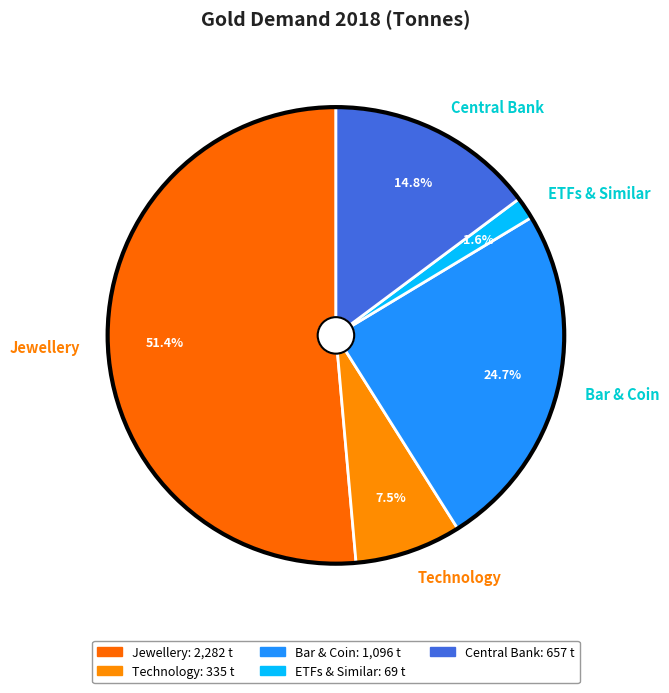

To the nearest percent, what is the combined percentage of Jewellery and ETFs & Similar?

53%